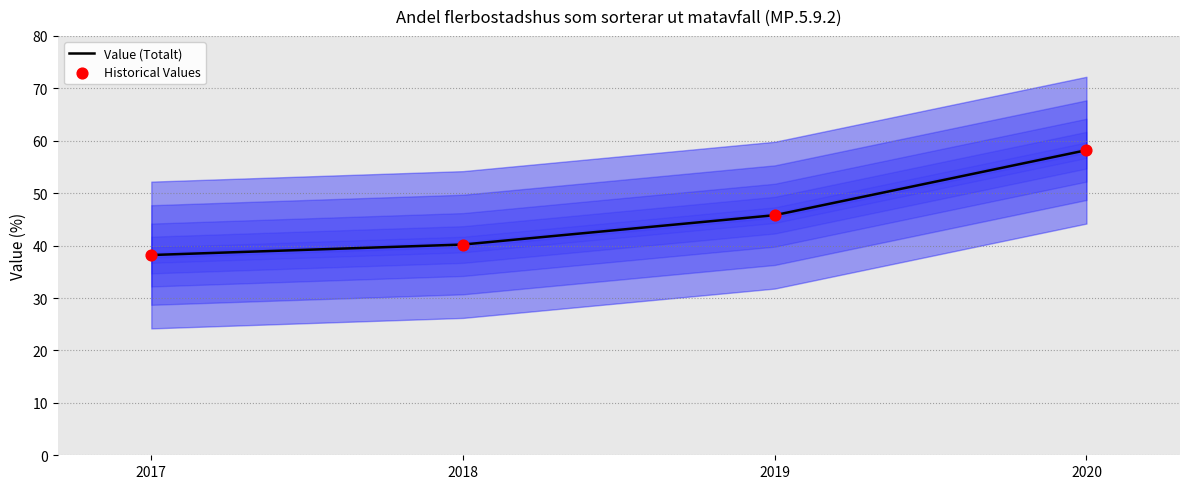

What are all the series names shown in the legend?

Value (Totalt), Historical Values